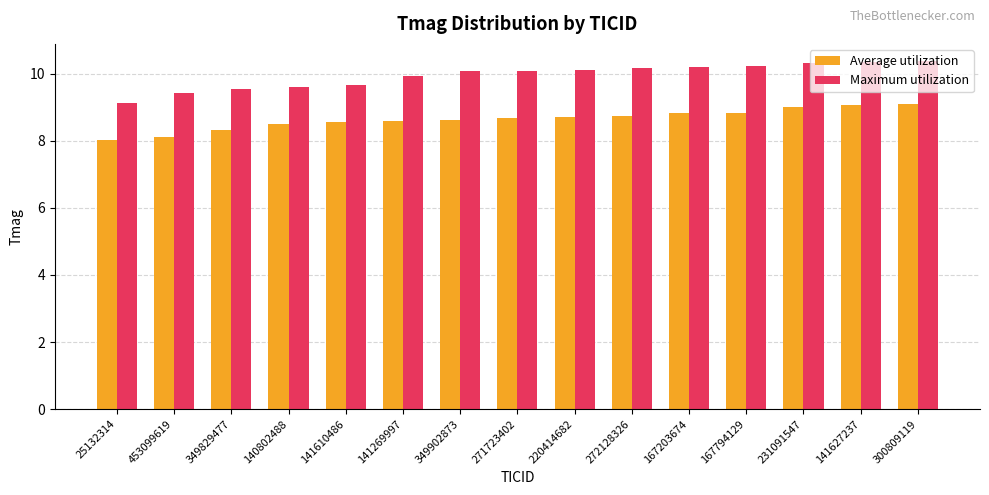

Which series has the widest spread of values?

Maximum utilization